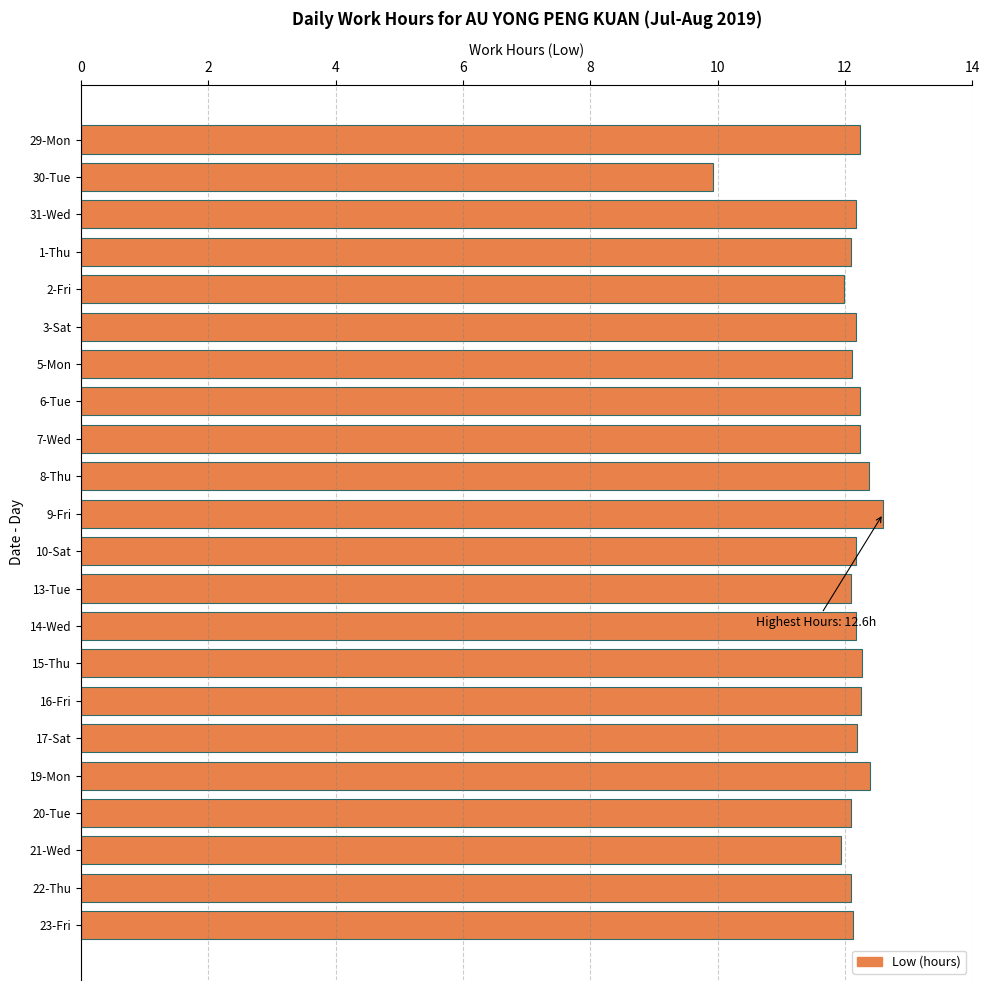

What is the difference between the maximum and minimum values?

2.7